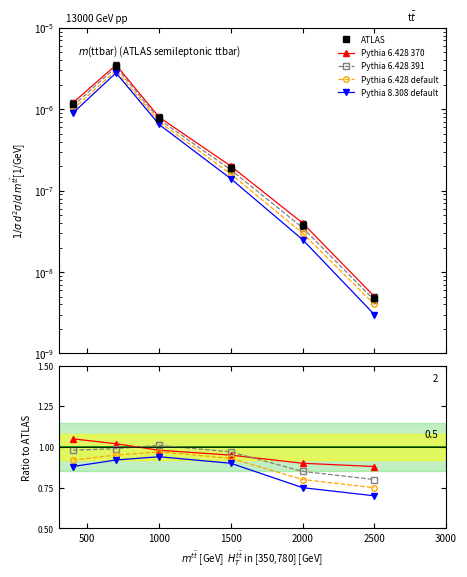

What is the difference between the second highest and minimum values in the Pythia 8.308 default series?

0.2